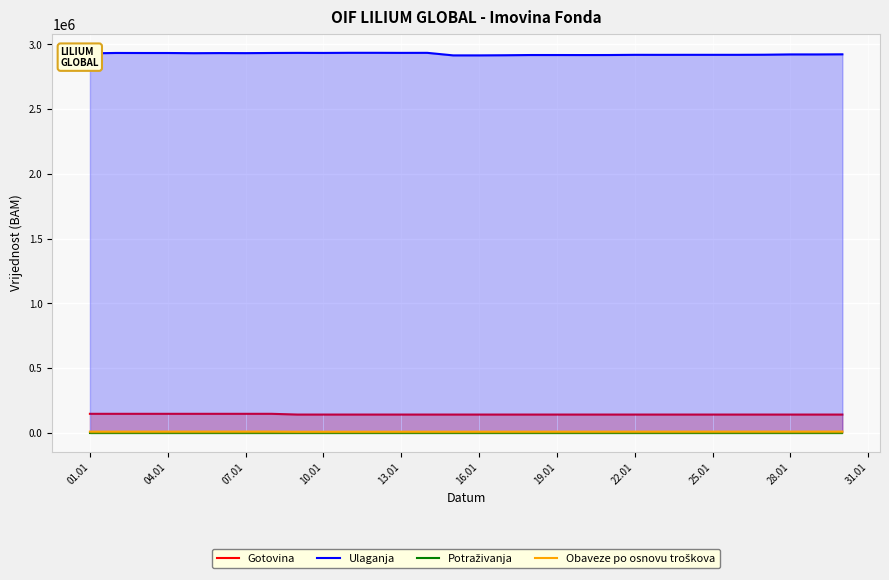

True or false: Obaveze po osnovu troškova and Ulaganja intersect in this chart.

False